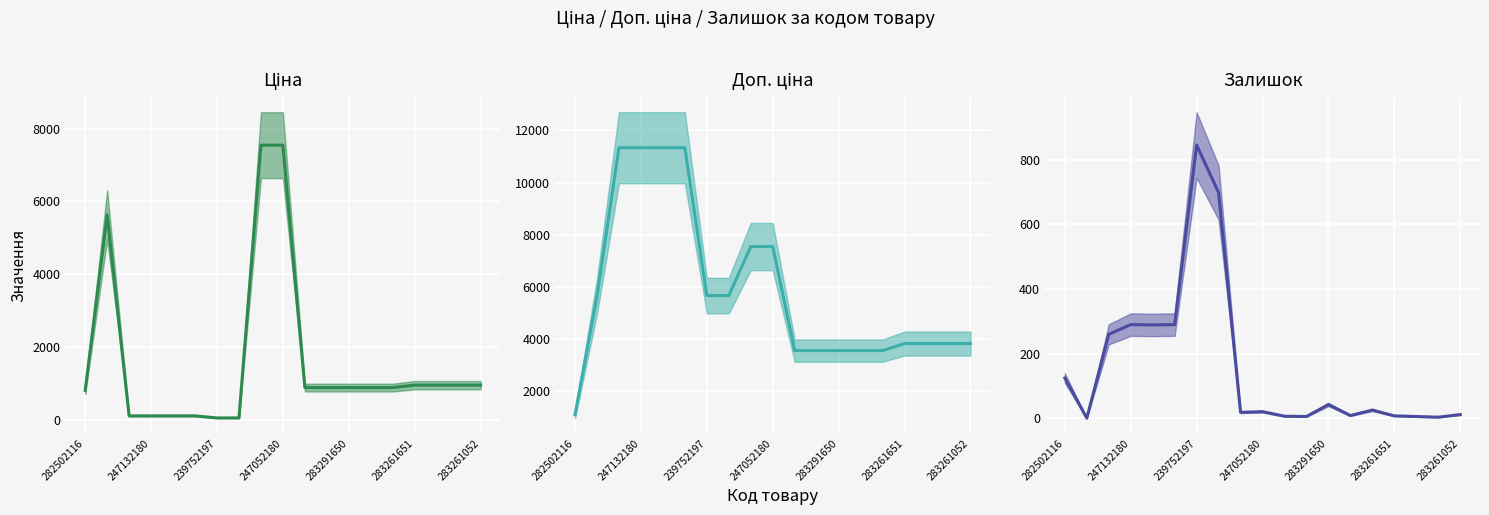

List the series in order of their overall mean, lowest first.

Залишок, Ціна, Доп. ціна